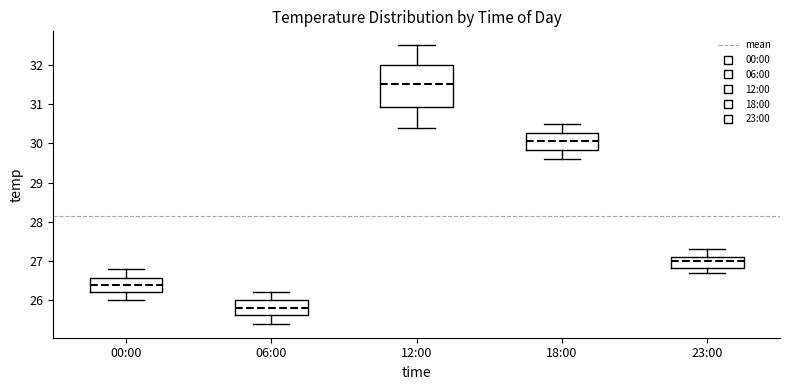

Which box is the tallest, from its lower edge to its upper edge?

12:00